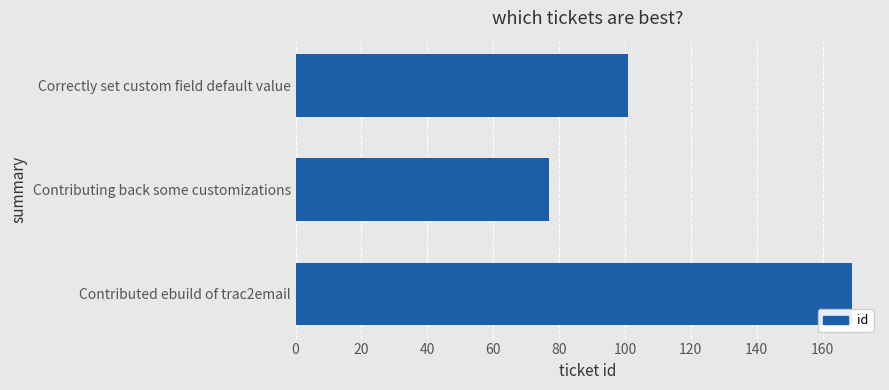

Count the values in the range 77 to 169.

3